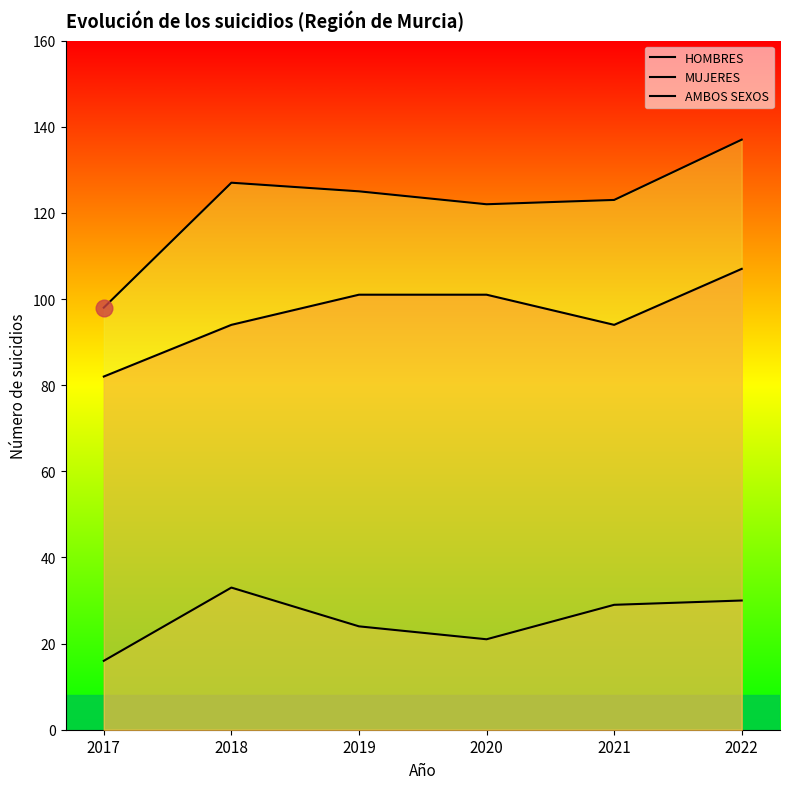

At which category does AMBOS SEXOS reach its first local peak?

2018